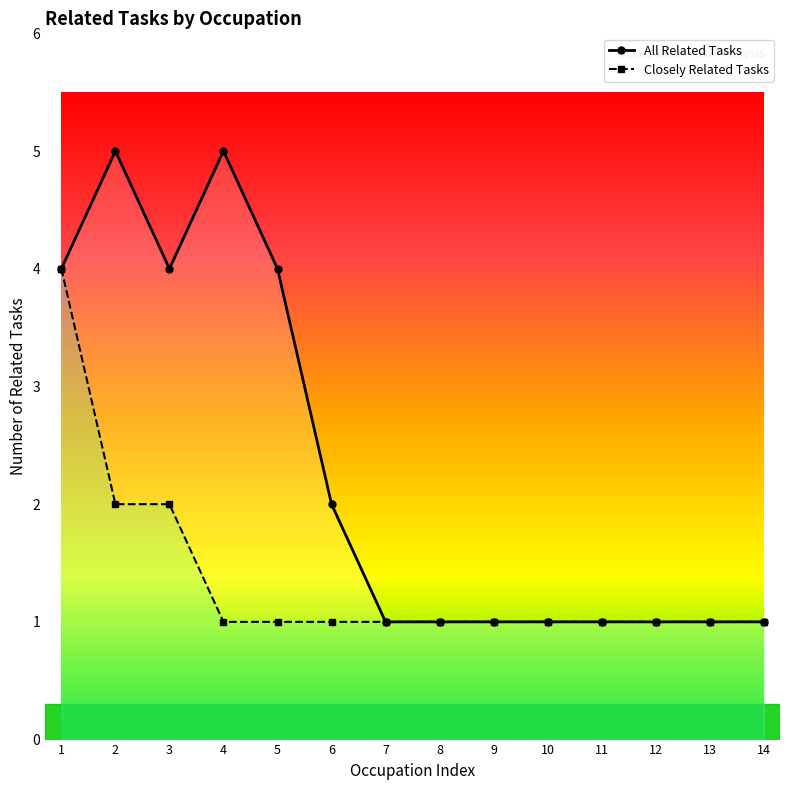

True or false: All Related Tasks and Closely Related Tasks intersect in this chart.

False